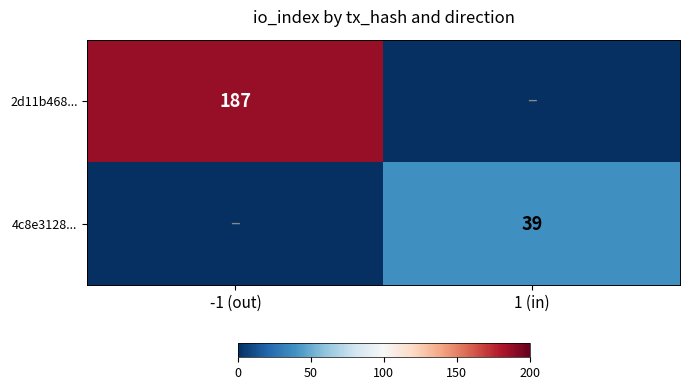

What is the spread (max minus min) of values at -1 (out)?

187